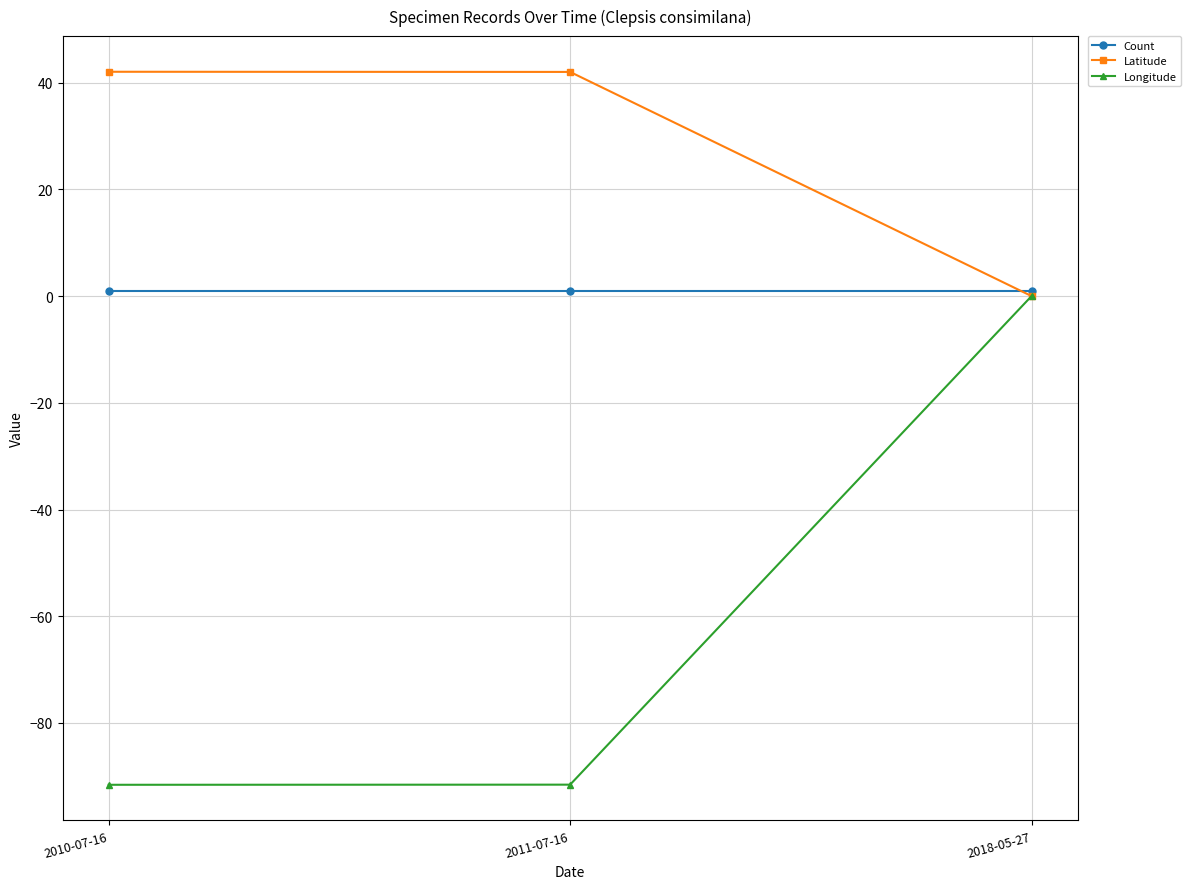

Reading left to right, extract all data points from this chart.

Count: 2010-07-16=1.0	2011-07-16=1.0	2018-05-27=1.0
Latitude: 2010-07-16=42.0	2011-07-16=42.0	2018-05-27=0.0
Longitude: 2010-07-16=-91.6	2011-07-16=-91.6	2018-05-27=0.0